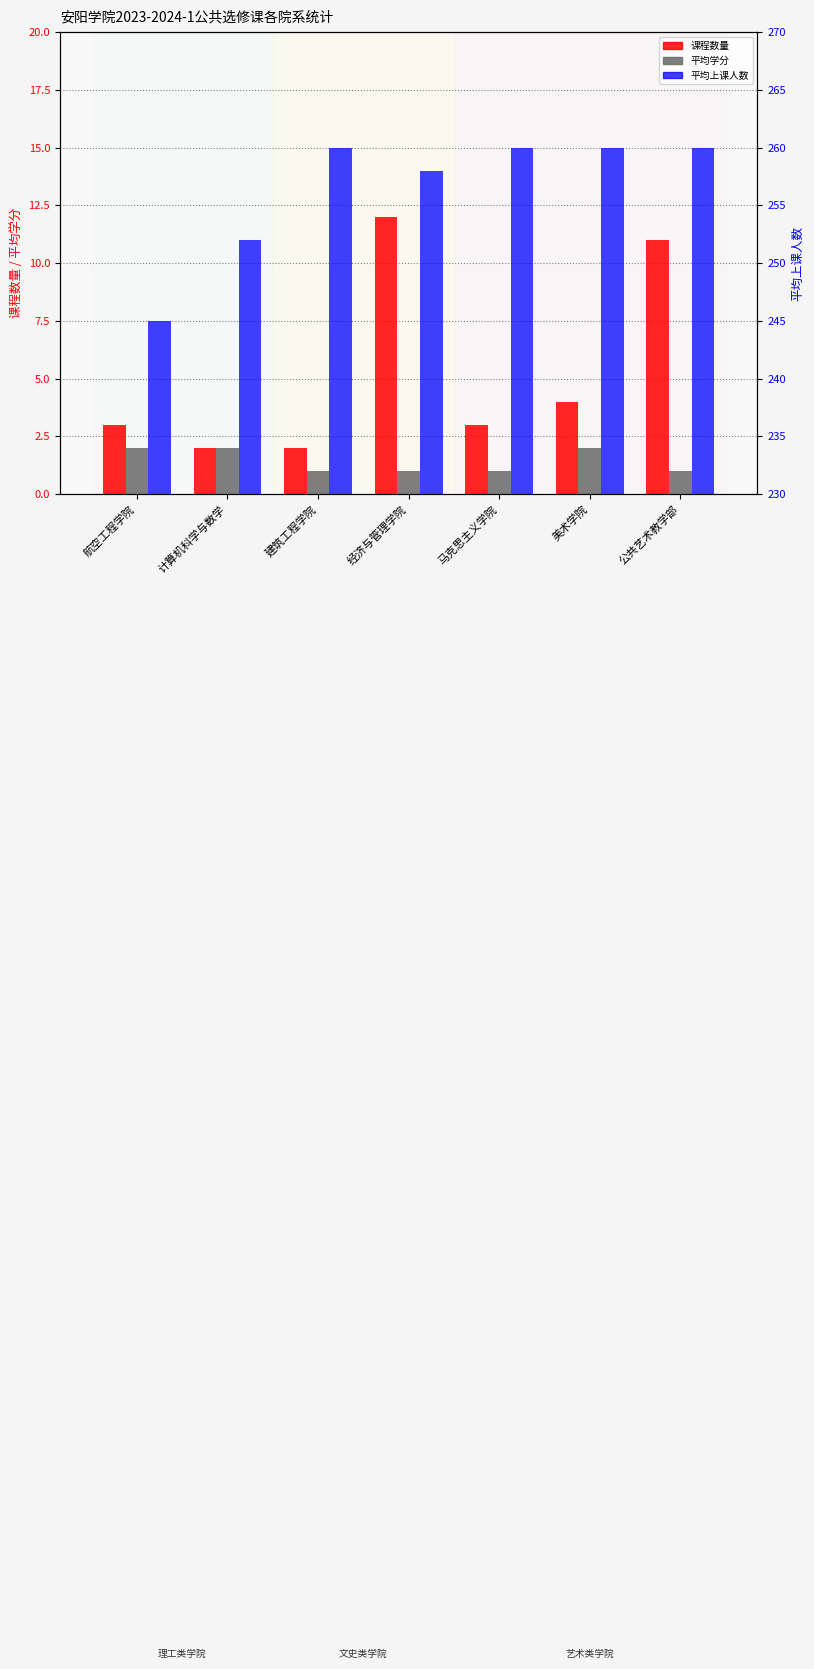

At how many categories does at least one series exceed 175?

7